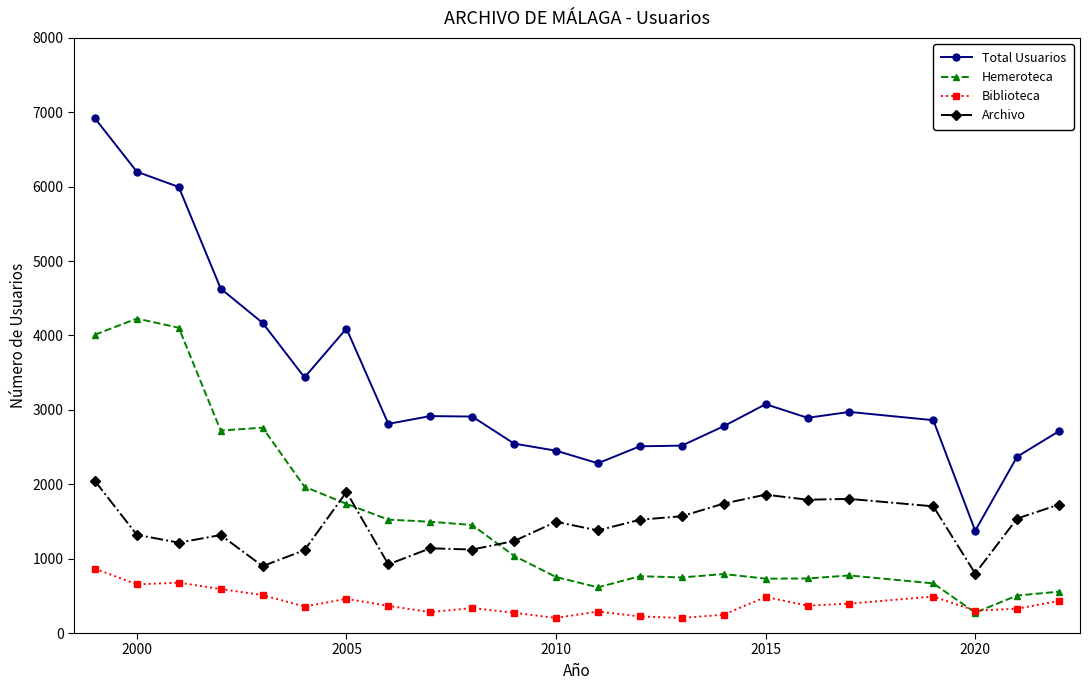

True or false: Archivo and Biblioteca intersect in this chart.

False